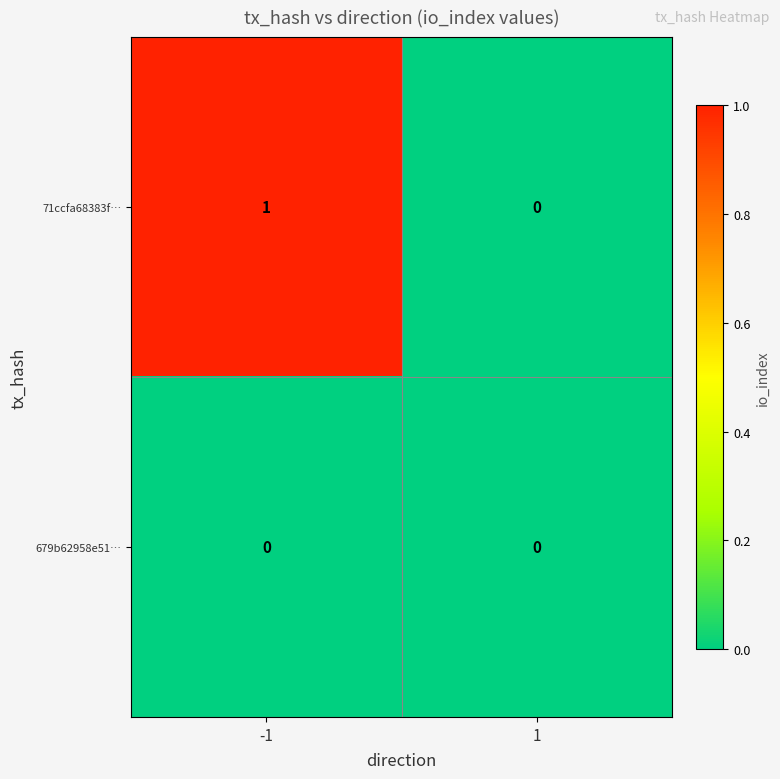

Is the value of 71ccfa68383f… at -1 greater than the value of 679b62958e51… at 1?

Yes